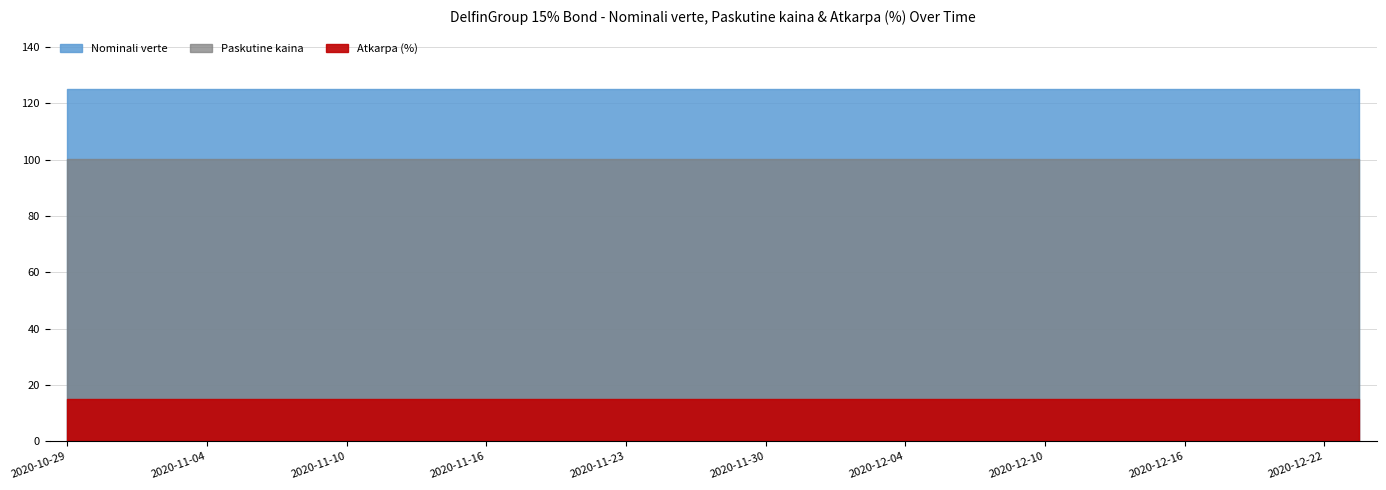

True or false: Atkarpa (%) and Nominali verte cross at least once.

False